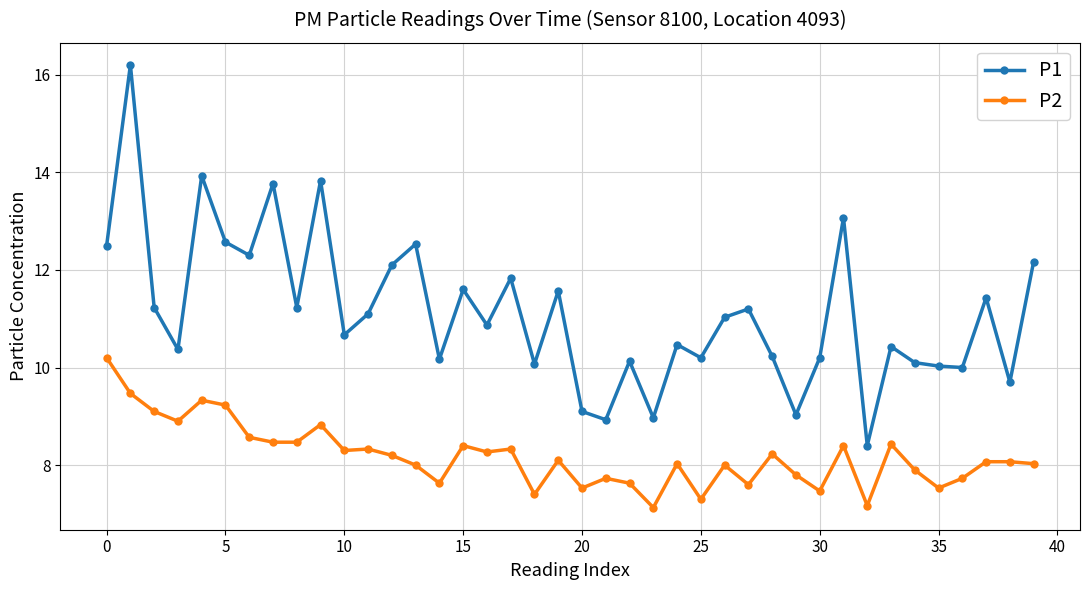

What is the smallest value displayed?

7.1